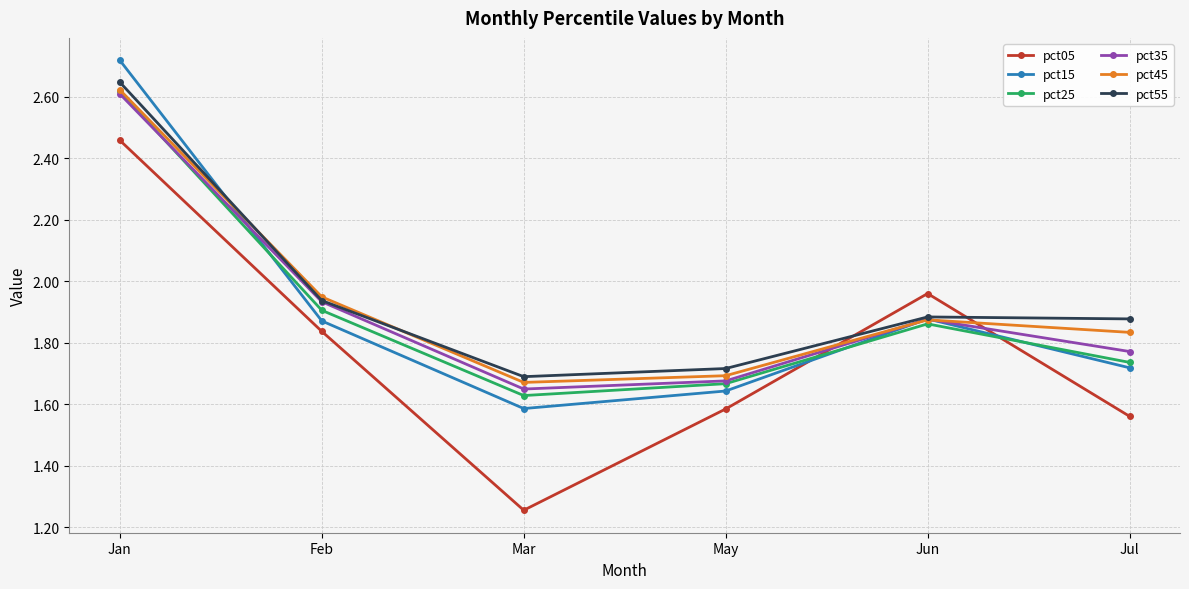

Where is the first local minimum for pct25?

Mar